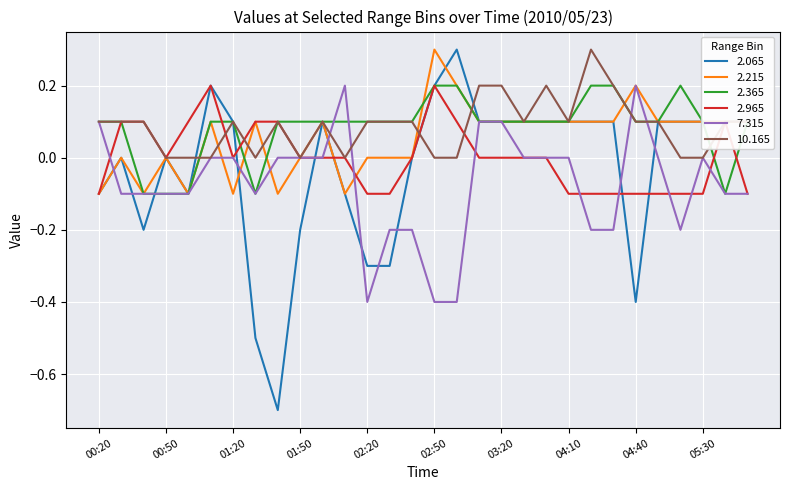

Which series has the widest spread of values?

2.065